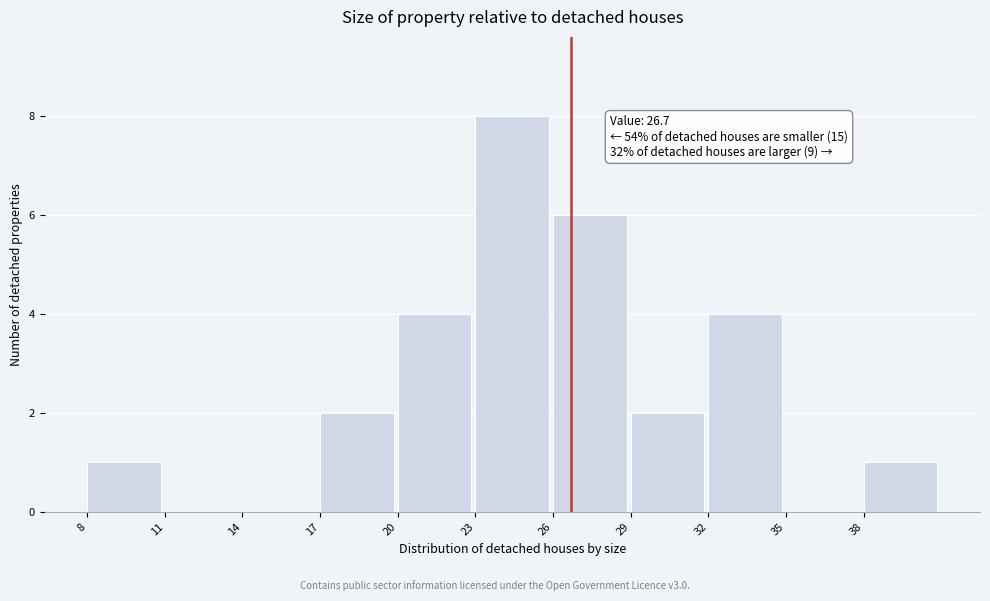

Which range on the x-axis has the tallest bar?

23 to 26